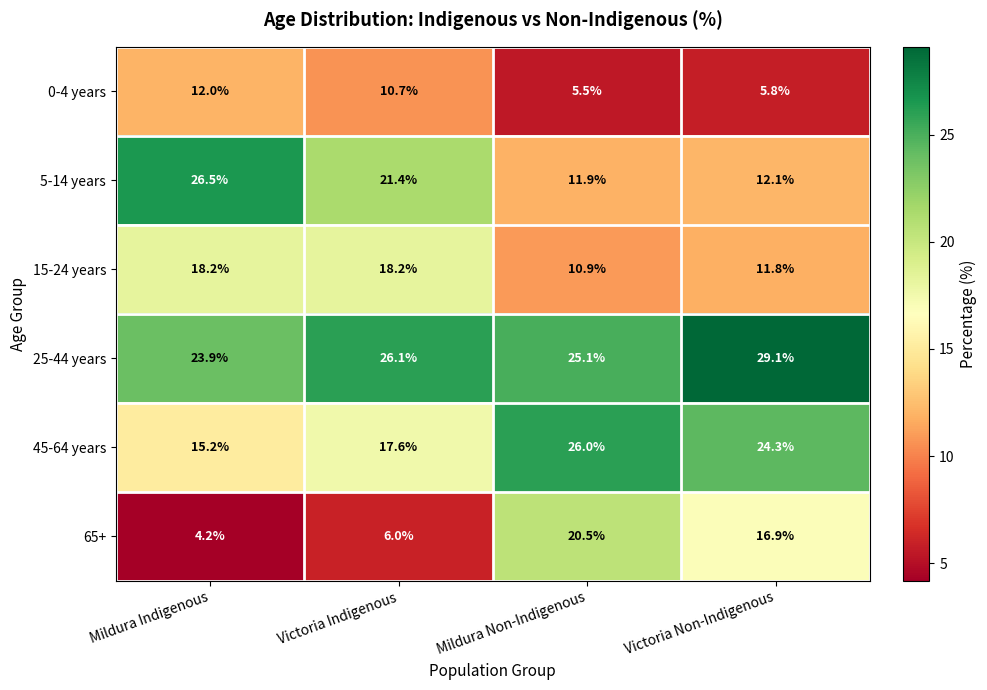

At which label does 5-14 years first exceed 21?

Mildura Indigenous